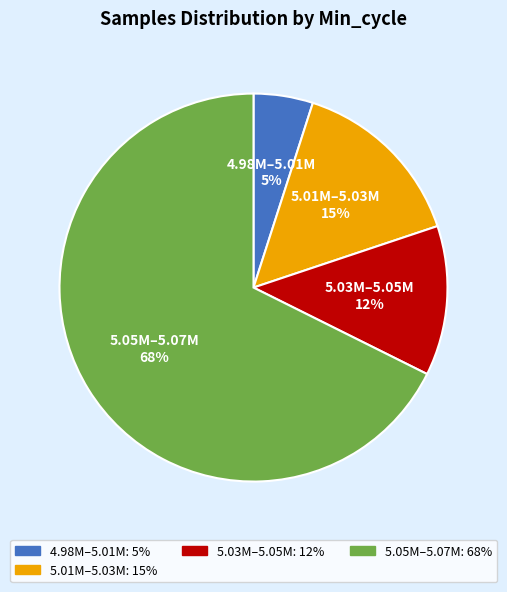

To the nearest percent, what is the average slice percentage?

25%